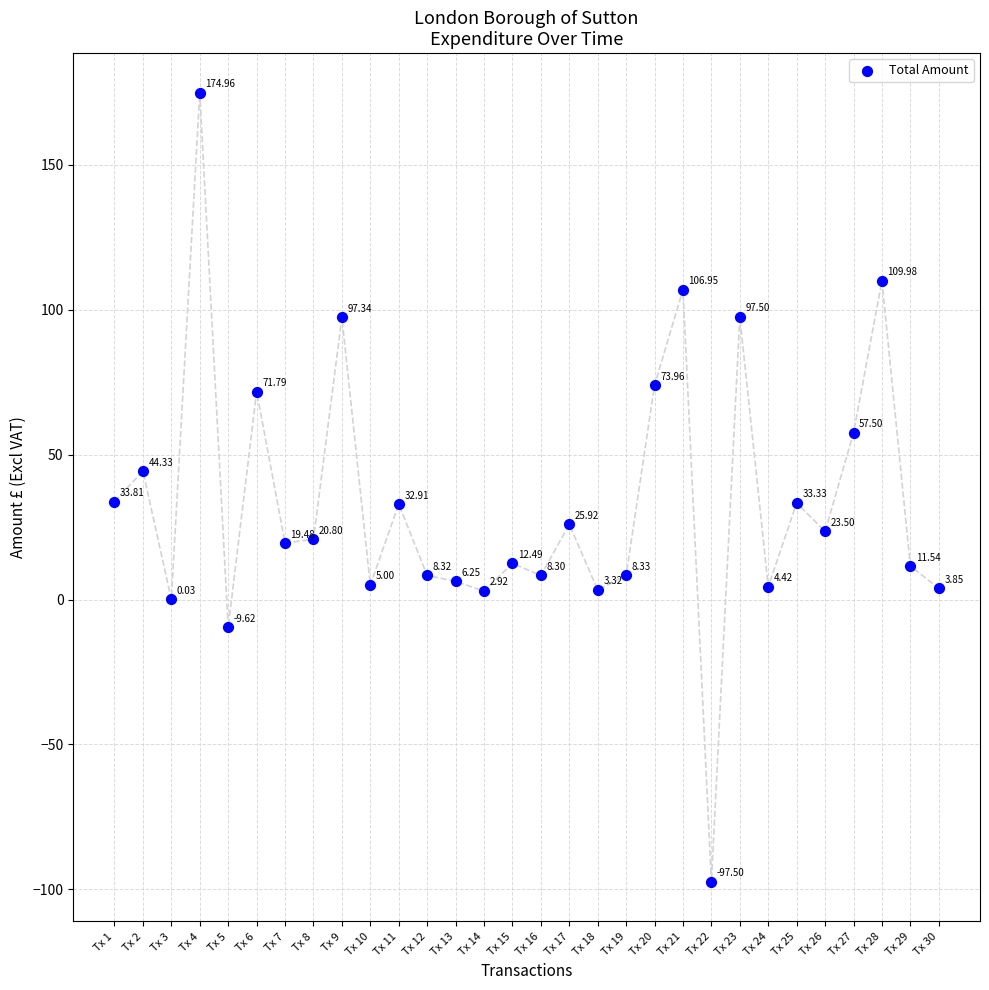

What is the range of Y values (max minus min)?

272.5